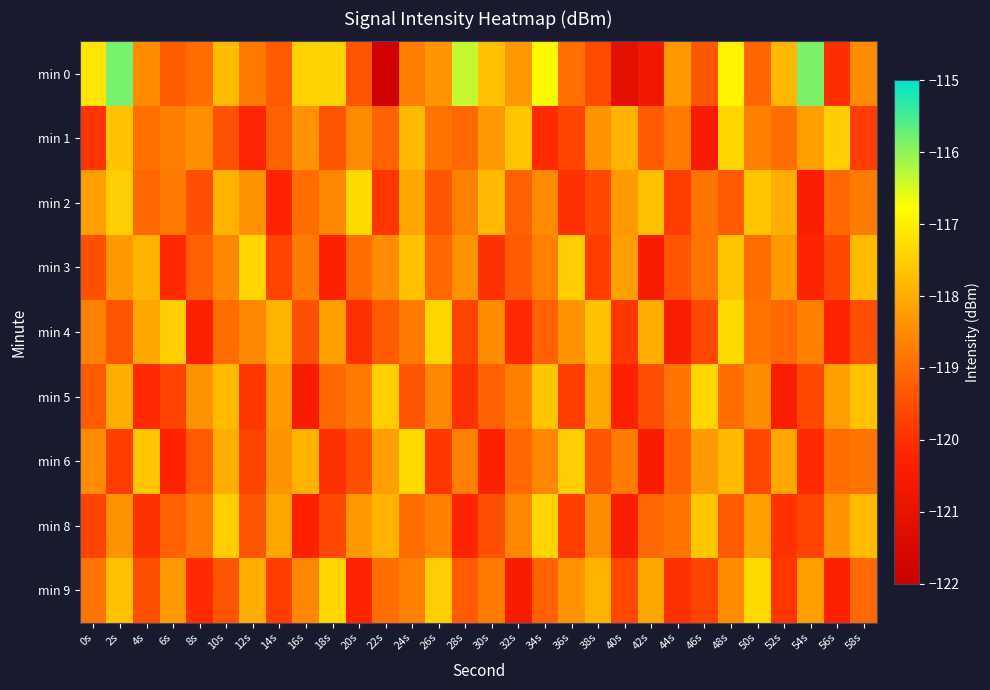

At how many categories does at least one series exceed -121?

30